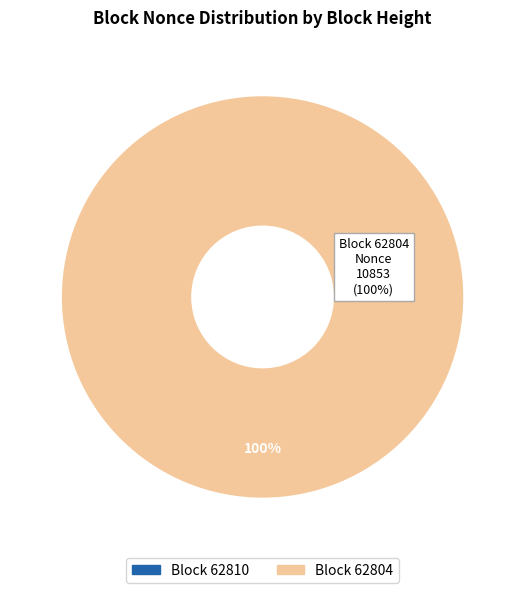

What is the smallest slice in the pie chart?

62810